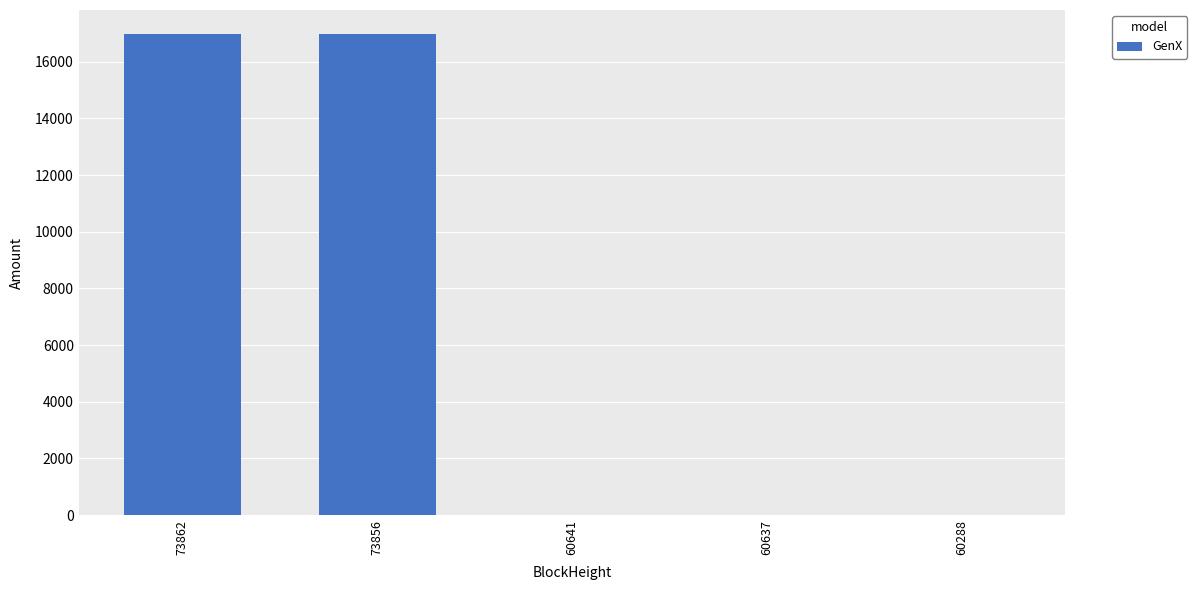

What is the sum of all values?

33979.4